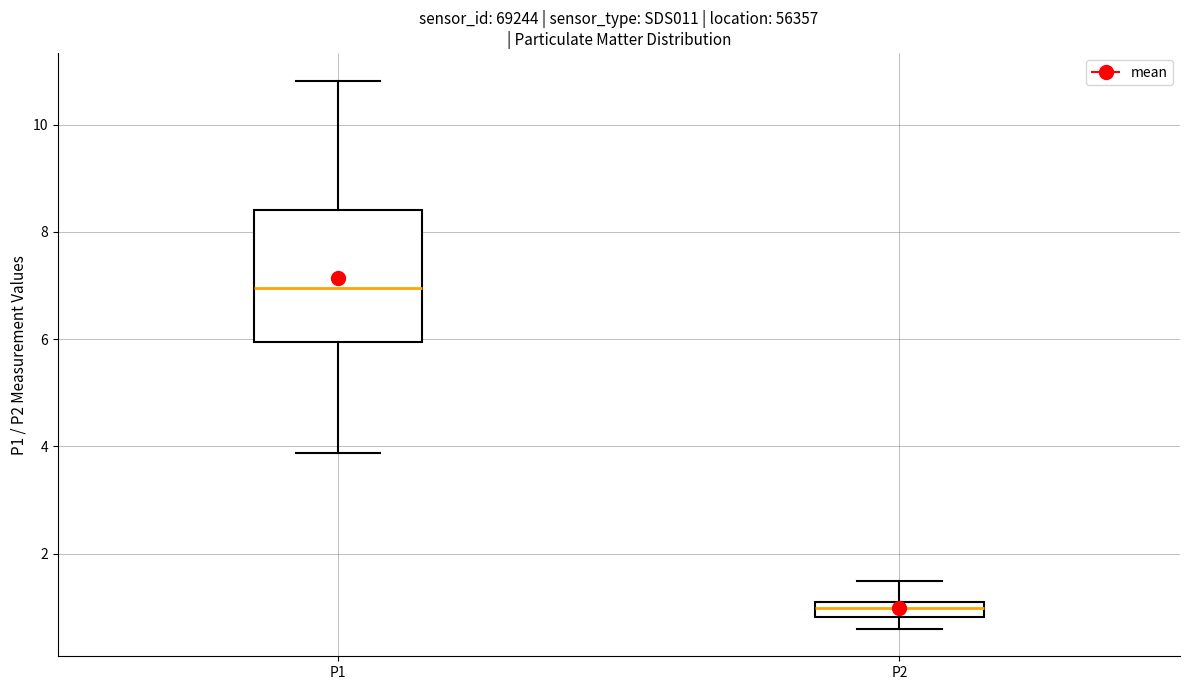

Comparing the boxes themselves (not the whiskers), which one is the tallest?

P1